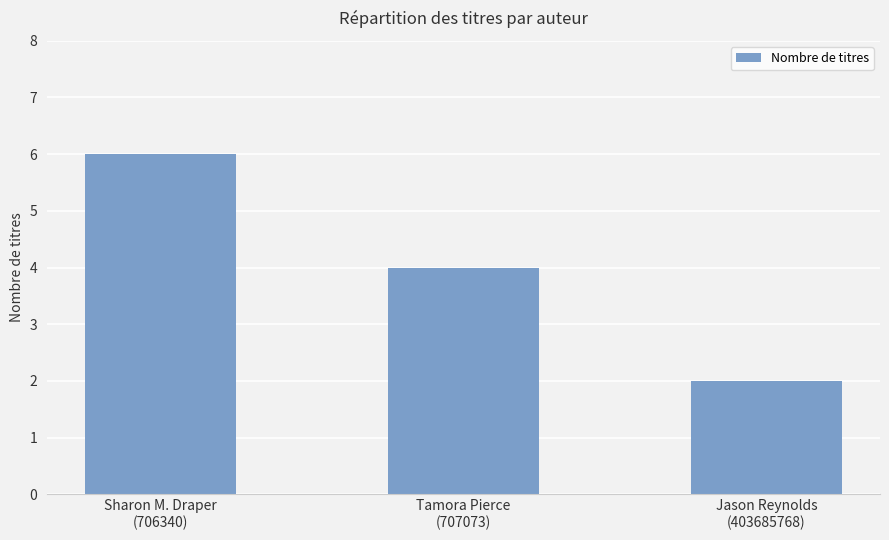

True or false: the data shows 4 at Tamora Pierce
(707073).

True